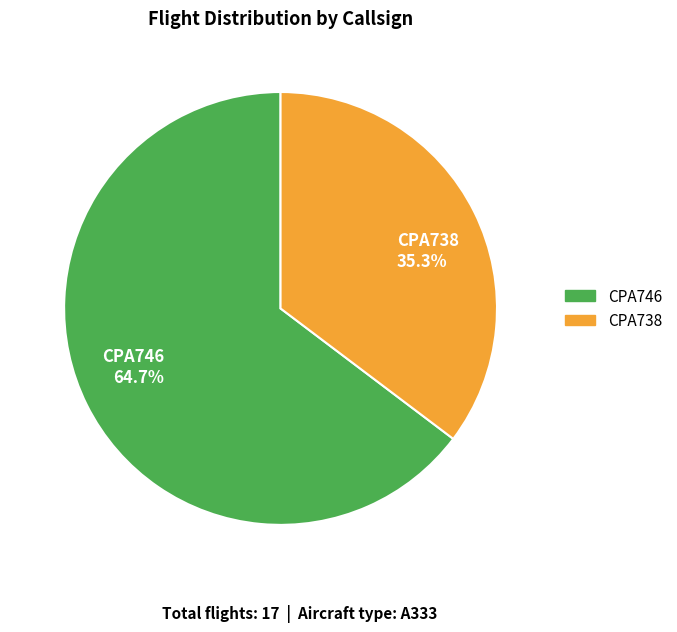

Is there a majority slice in this chart?

Yes